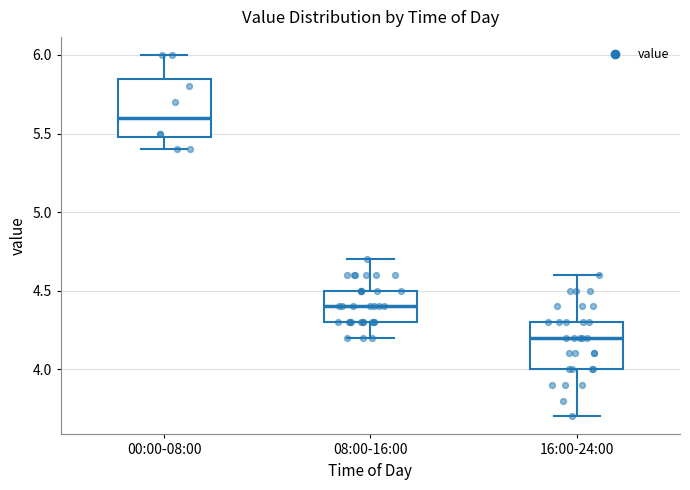

Reading left to right, read every box against the y-axis: the position of its median line, the range the box covers, and the ends of its whiskers. The values are not printed on the chart, so give them approximately, as read against the axis.

00:00-08:00: median 5.60, box 5.50 to 5.85, whiskers 5.40 to 6.00
08:00-16:00: median 4.40, box 4.30 to 4.50, whiskers 4.20 to 4.70
16:00-24:00: median 4.20, box 4.00 to 4.30, whiskers 3.70 to 4.60